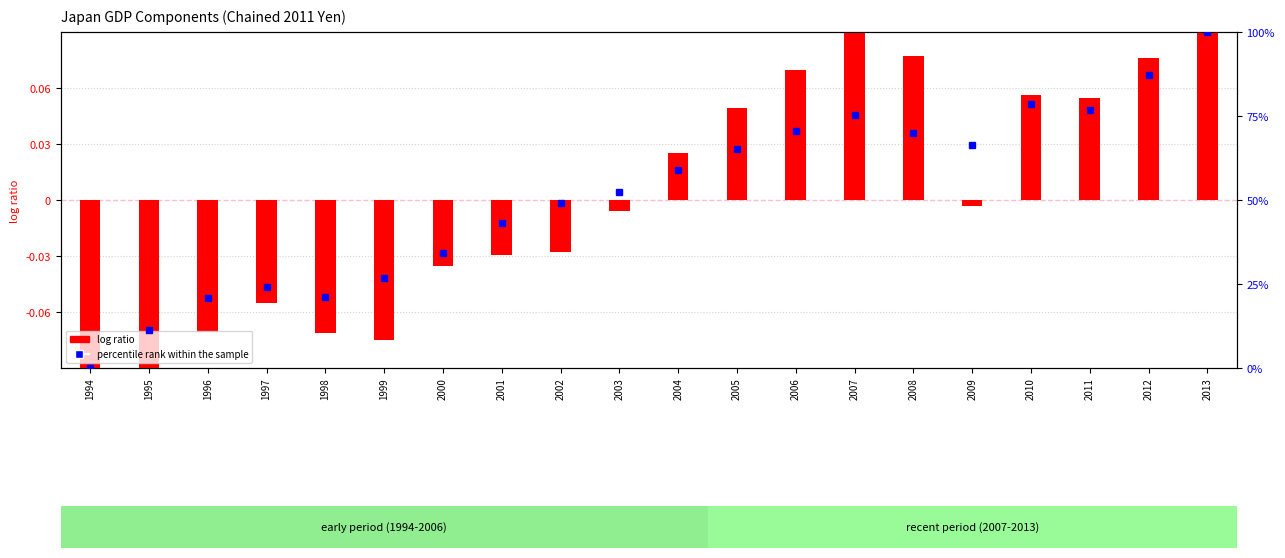

True or false: log ratio has a value of -0.1 at 2000.

False